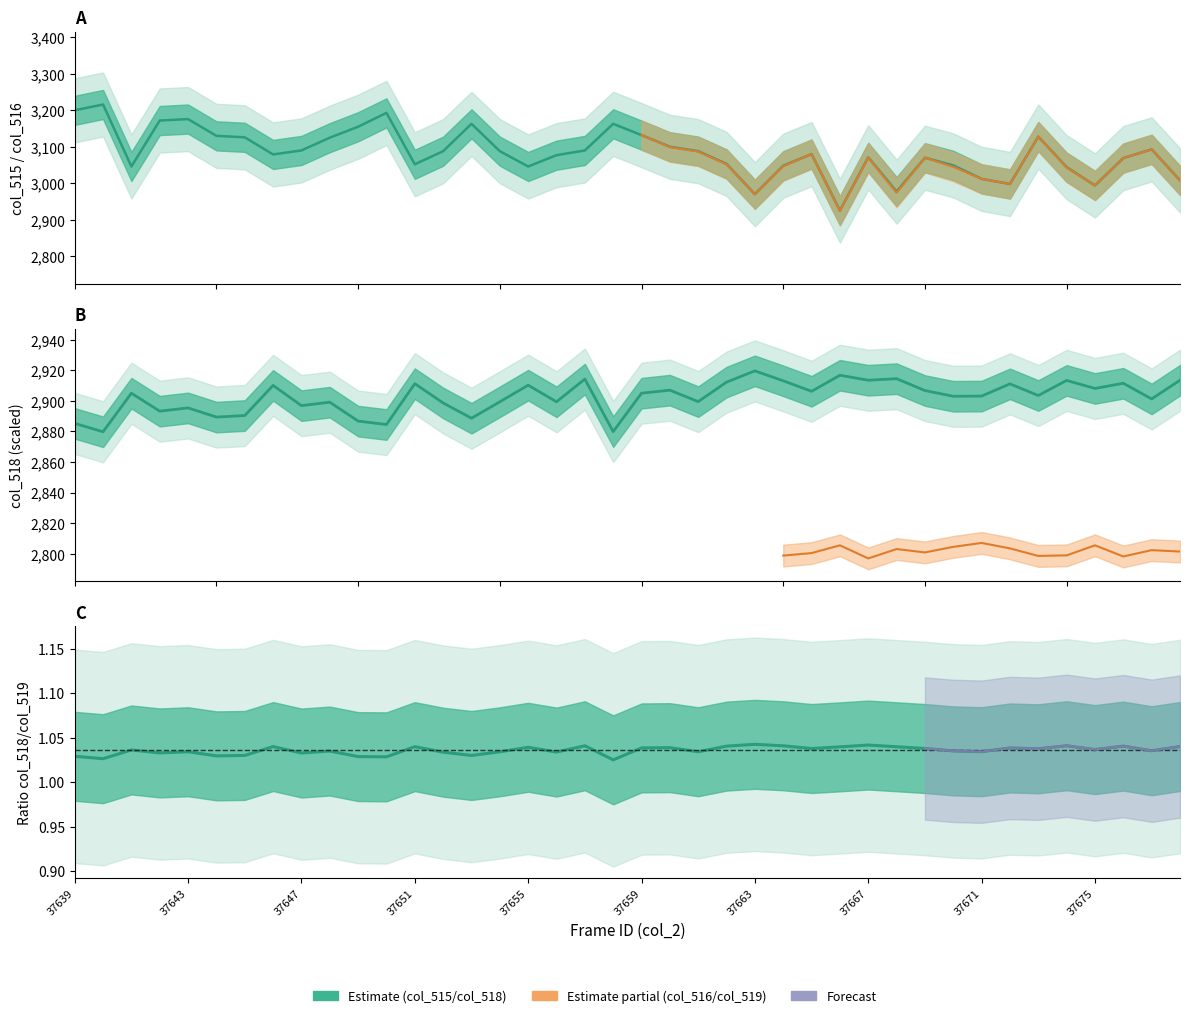

List the series in order of their overall mean, lowest first.

col_518, col_515